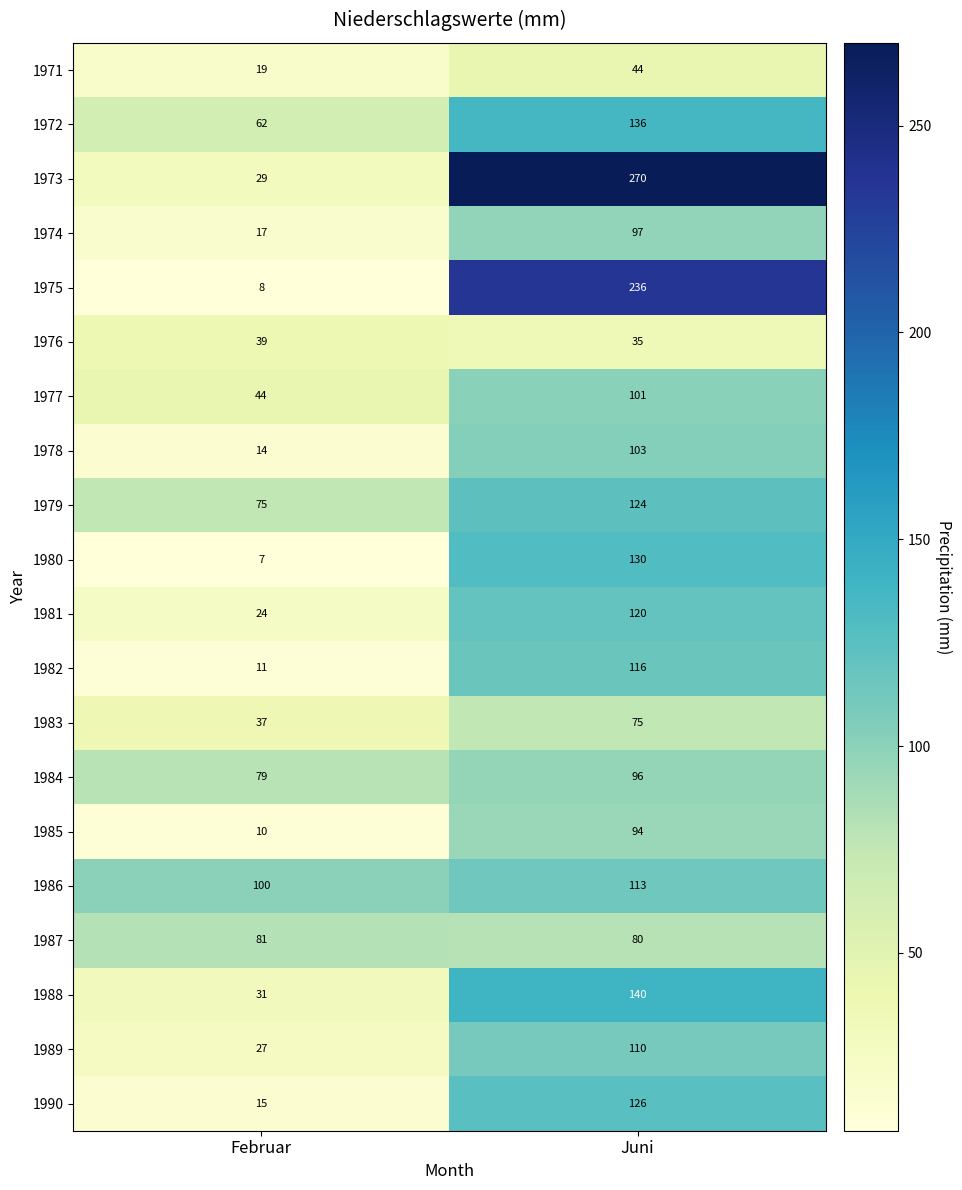

What is the difference between the maximum and minimum values in the 1980 series?

123